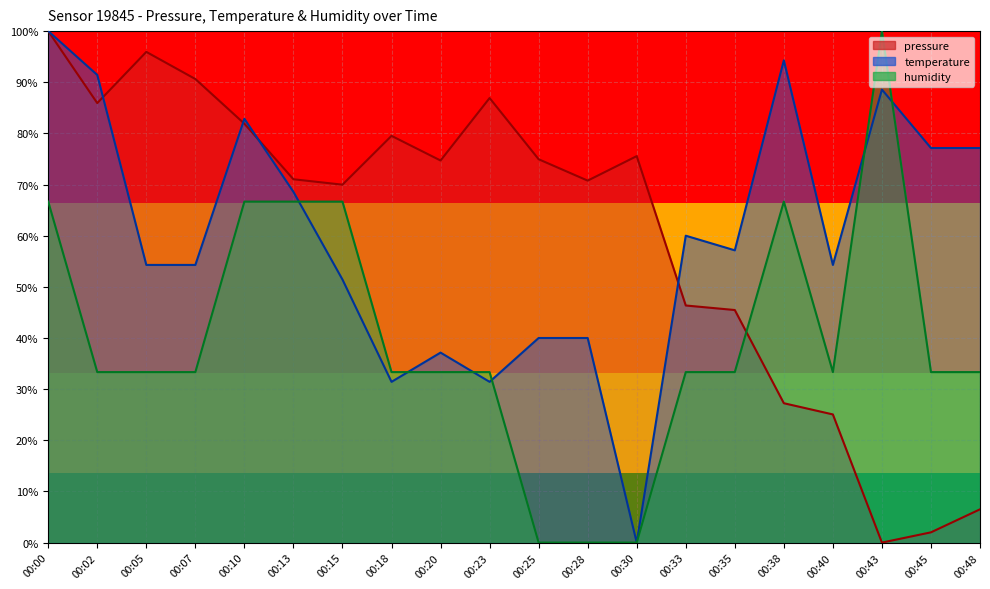

At how many categories does at least one series exceed 6?

20